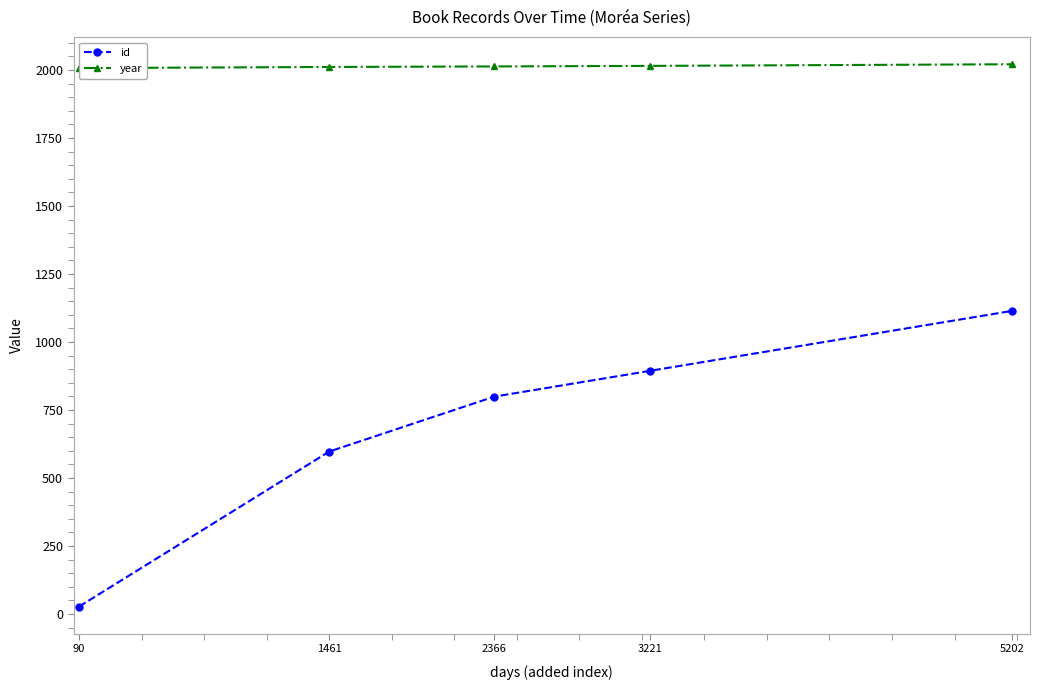

List the series in order of their overall mean, lowest first.

id, year